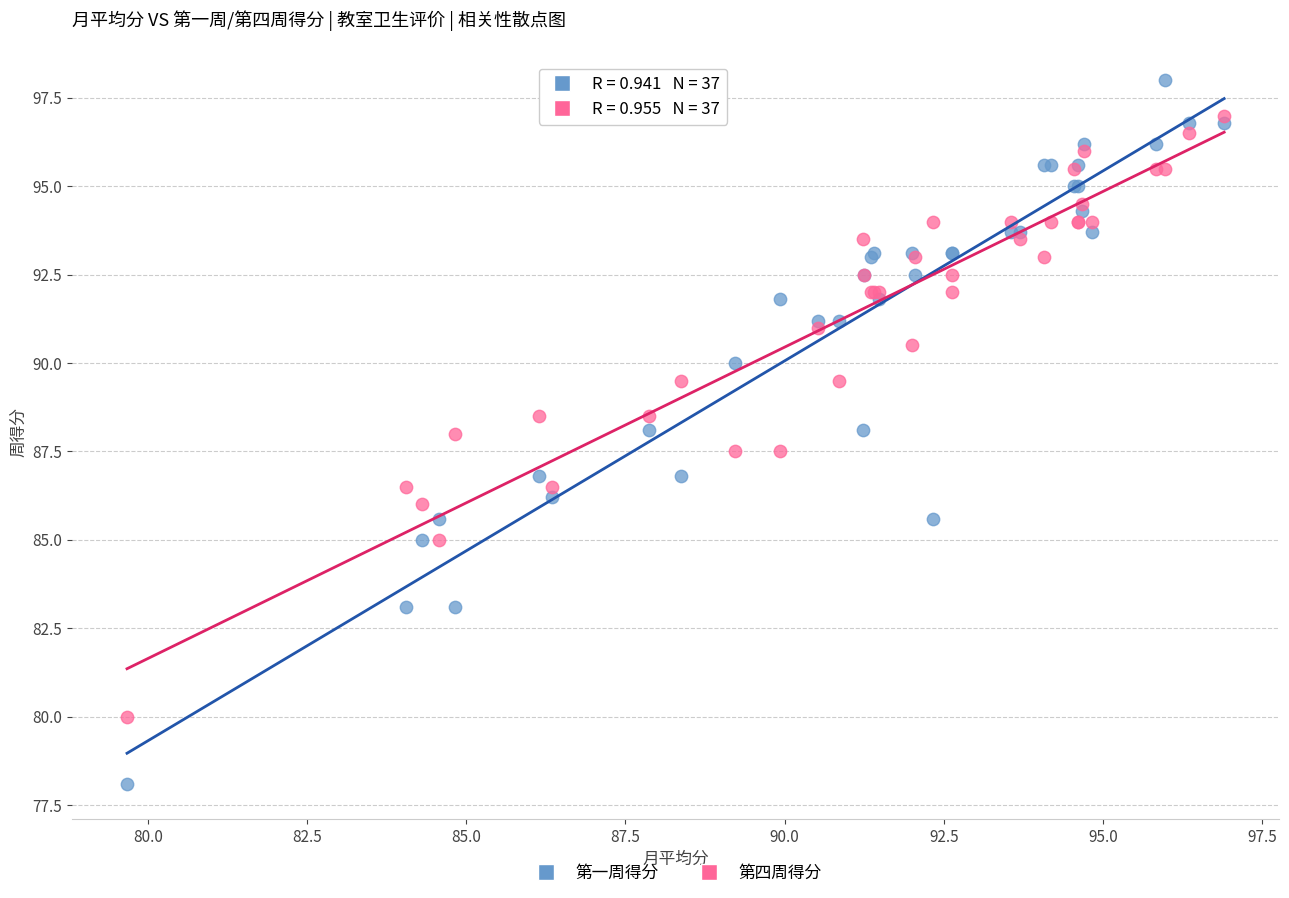

Which series contains the highest Y value?

第一周得分